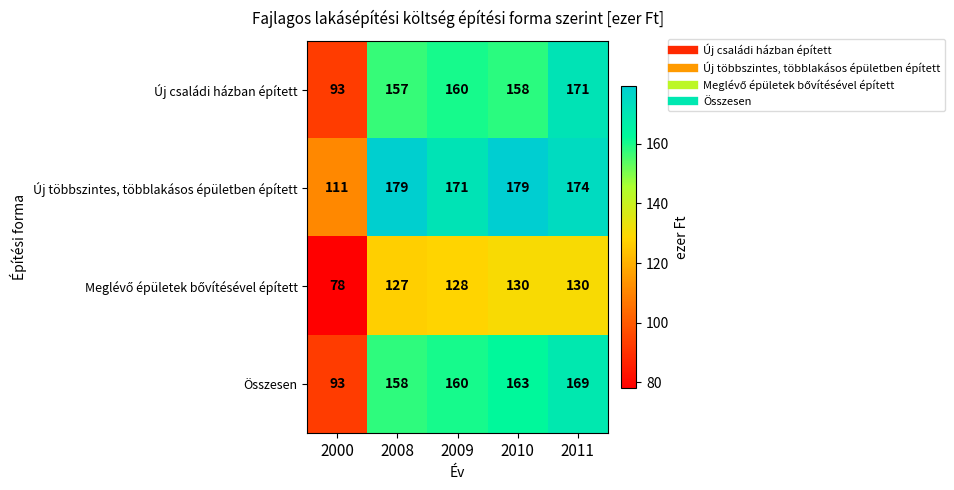

What is the average value of the Új családi házban épített series?

148